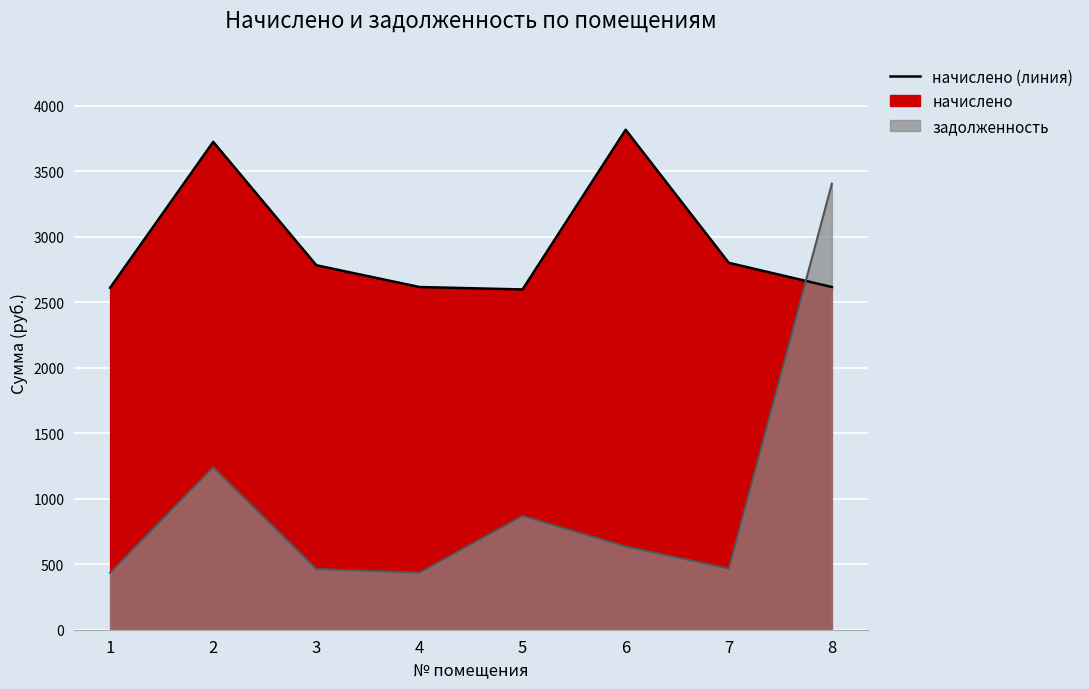

The value of начислено (линия) at 5 is 806.1. True or false?

False